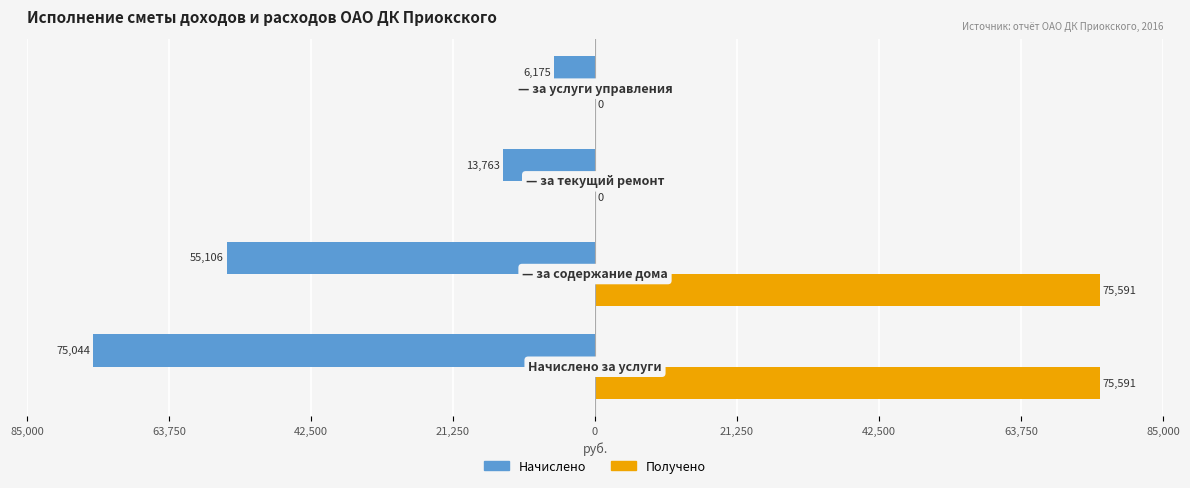

What is the minimum value shown in the chart?

-75044.3